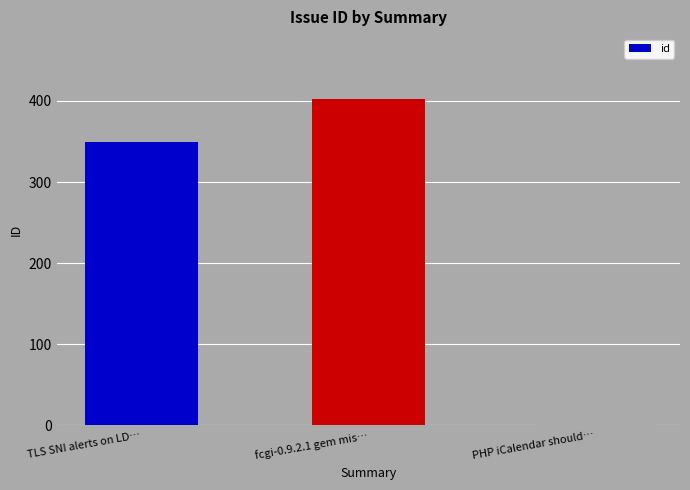

At which label is the value closest to 203?

TLS SNI alerts on LD…